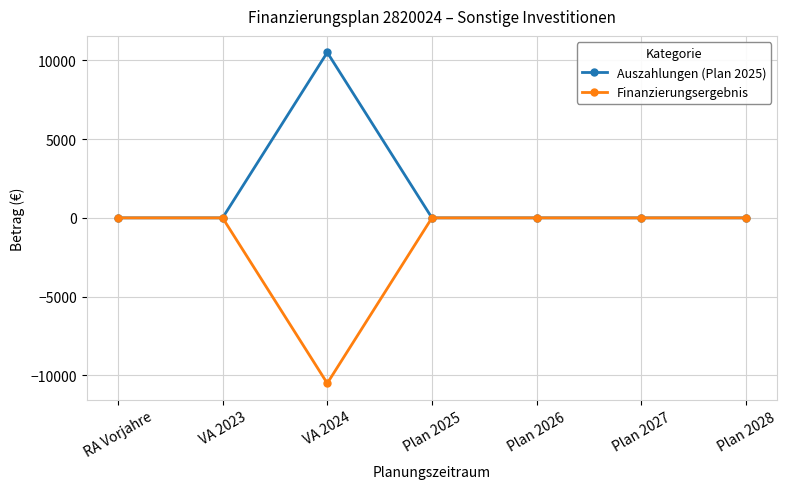

Does the chart have visible grid lines?

Yes